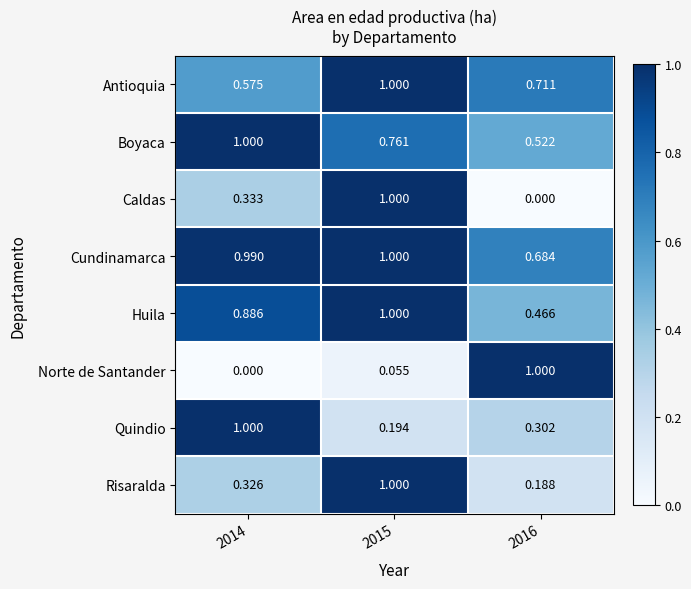

Which series changed the most between 2015 and 2016?

Caldas